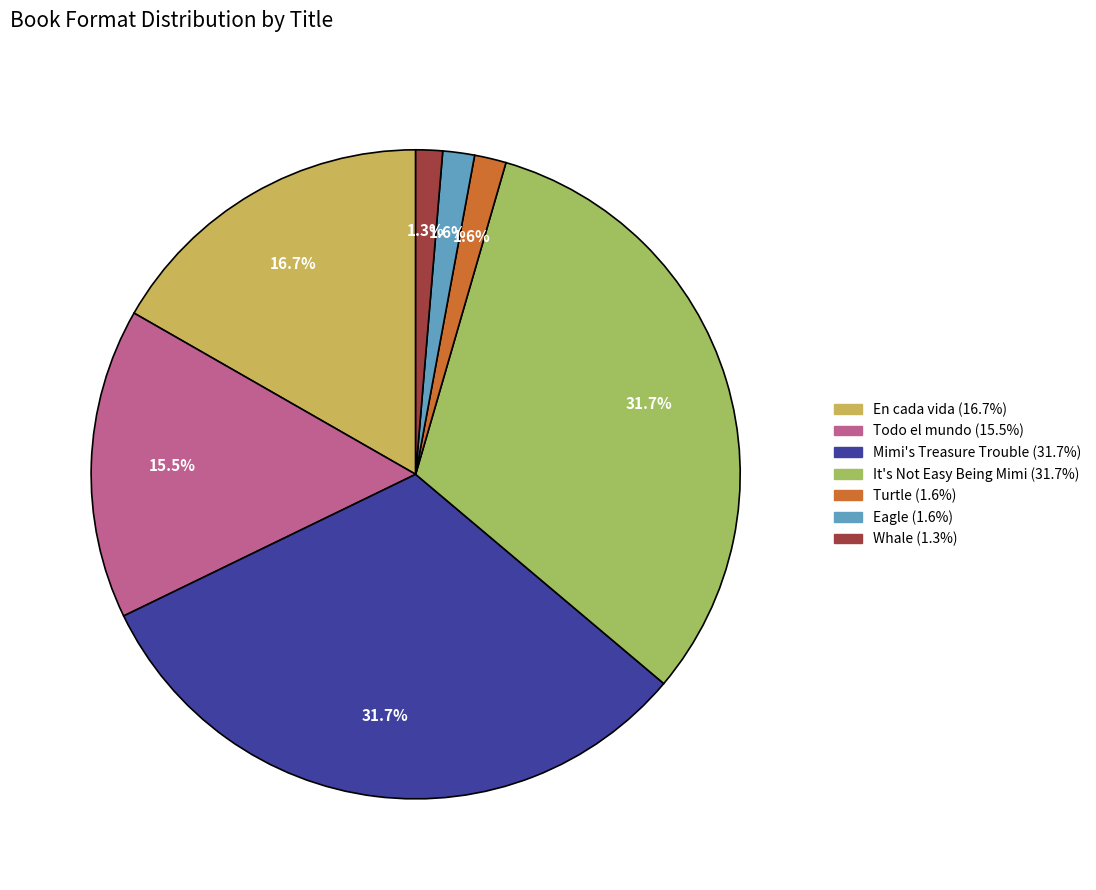

Do En cada vida and Mimi's Treasure Trouble together represent more than half of the pie?

No